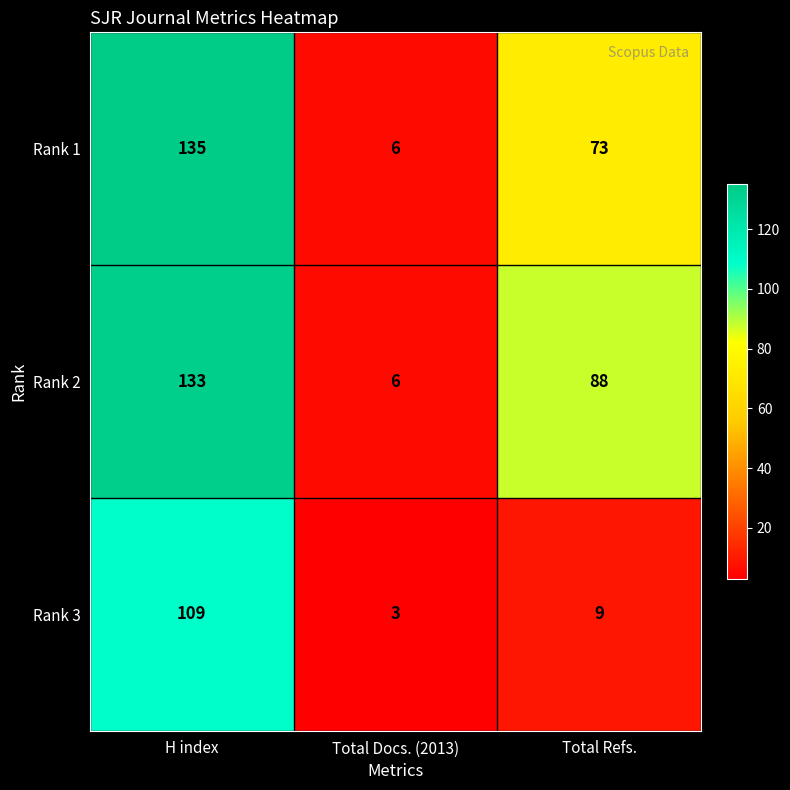

Rank the series at Total Refs. from lowest to highest value.

Rank 3, Rank 1, Rank 2